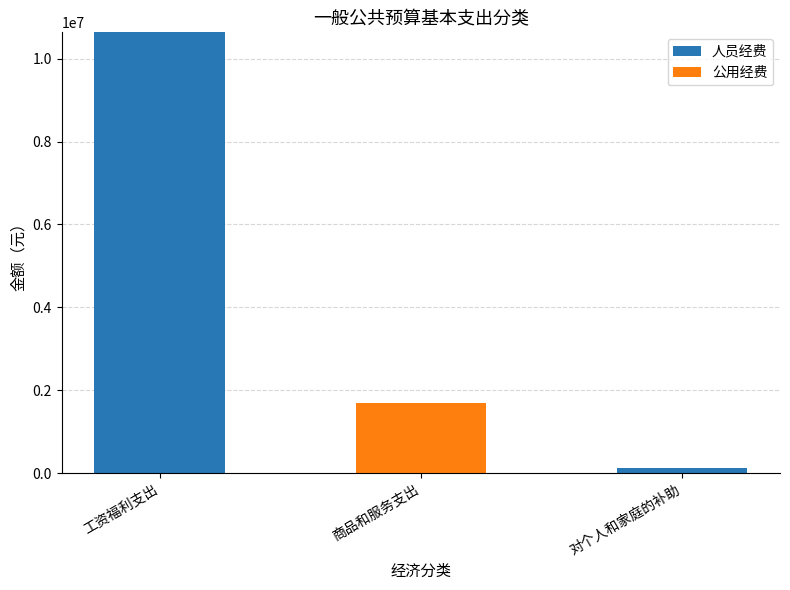

How many data points does each series have?

3